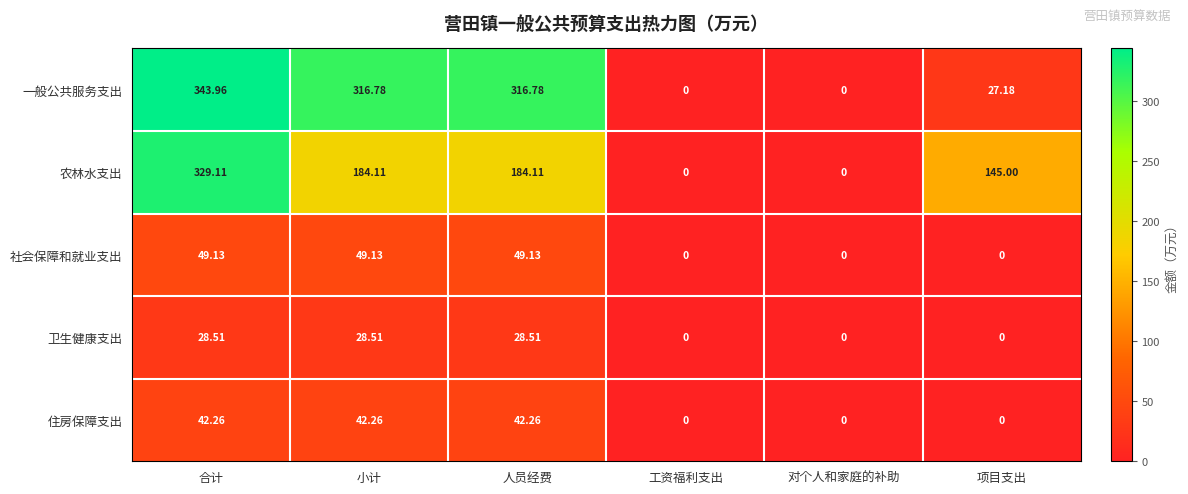

Count the number of categories in the chart.

6